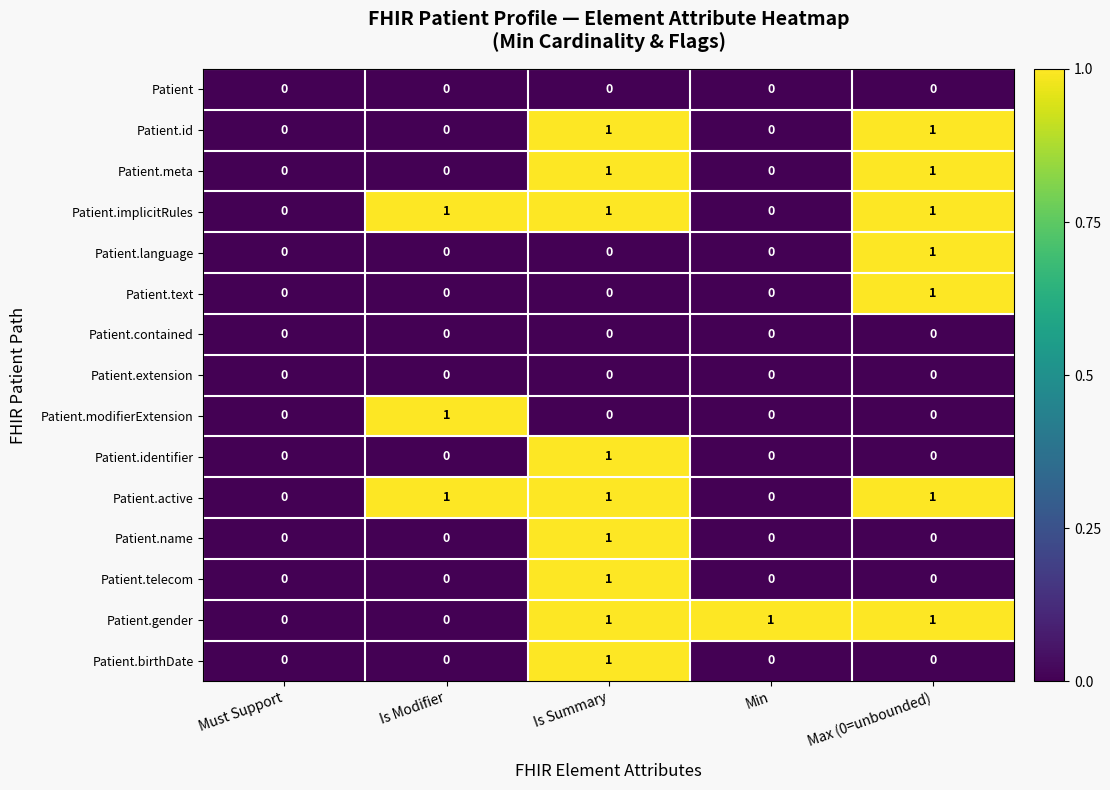

How many Patient.implicitRules values are between 0 and 1?

5